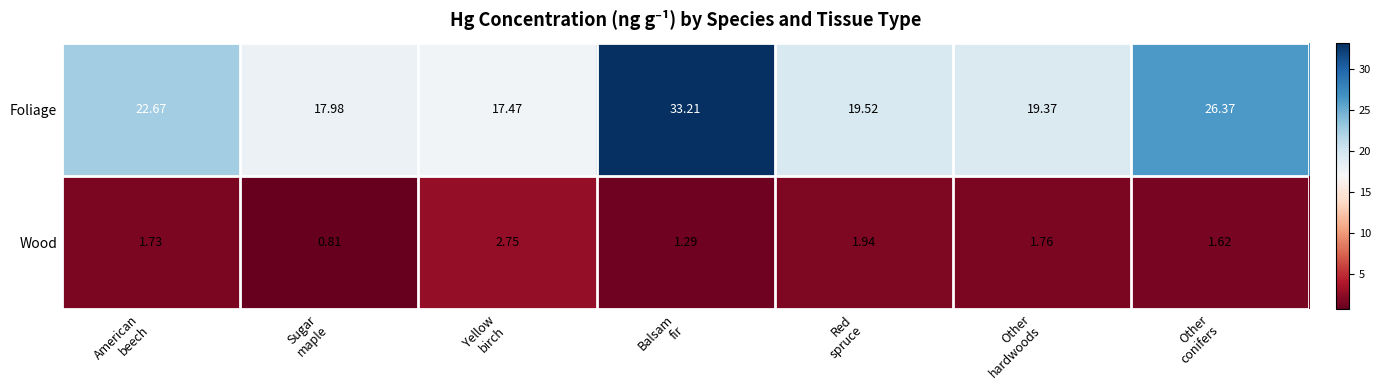

At which category is the sum across all series the highest?

Balsam
fir